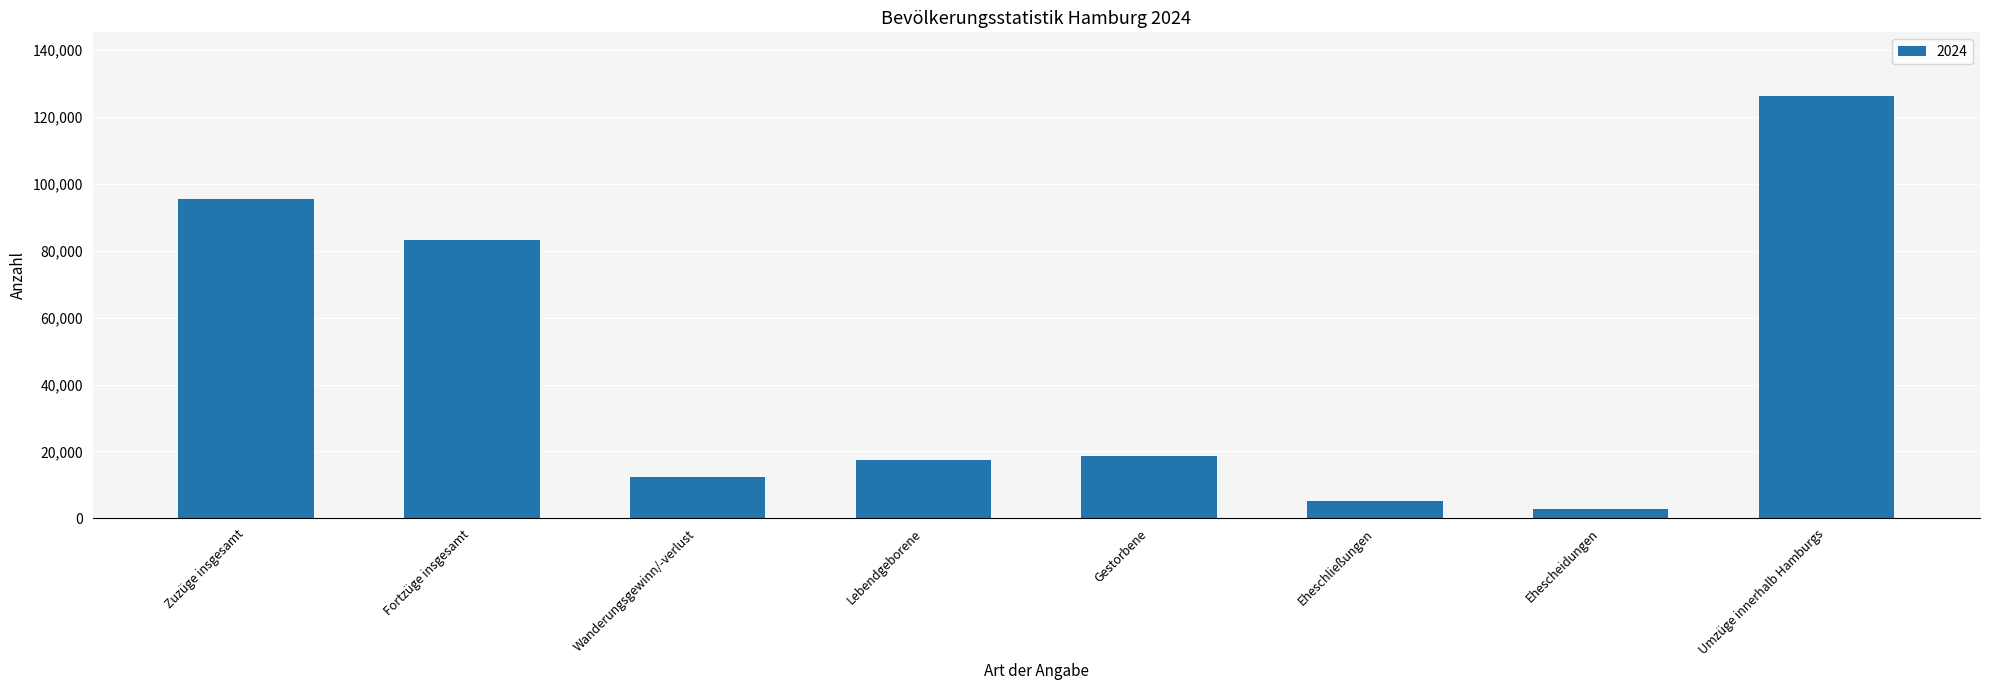

What is the label of the 7th bar from the left?

Ehescheidungen